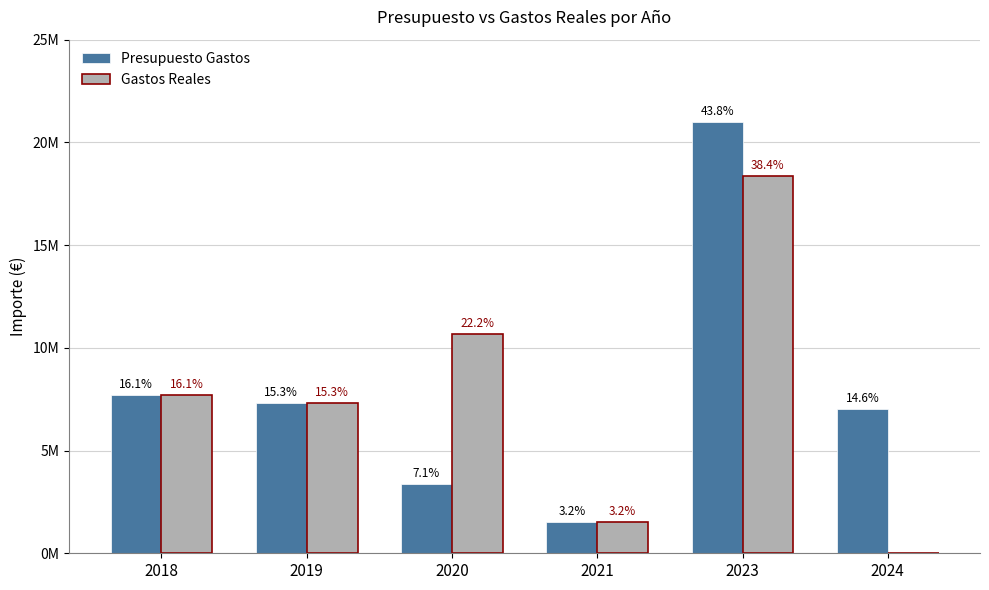

Is it true that Gastos Reales equals 18380000.0 at 2023?

True